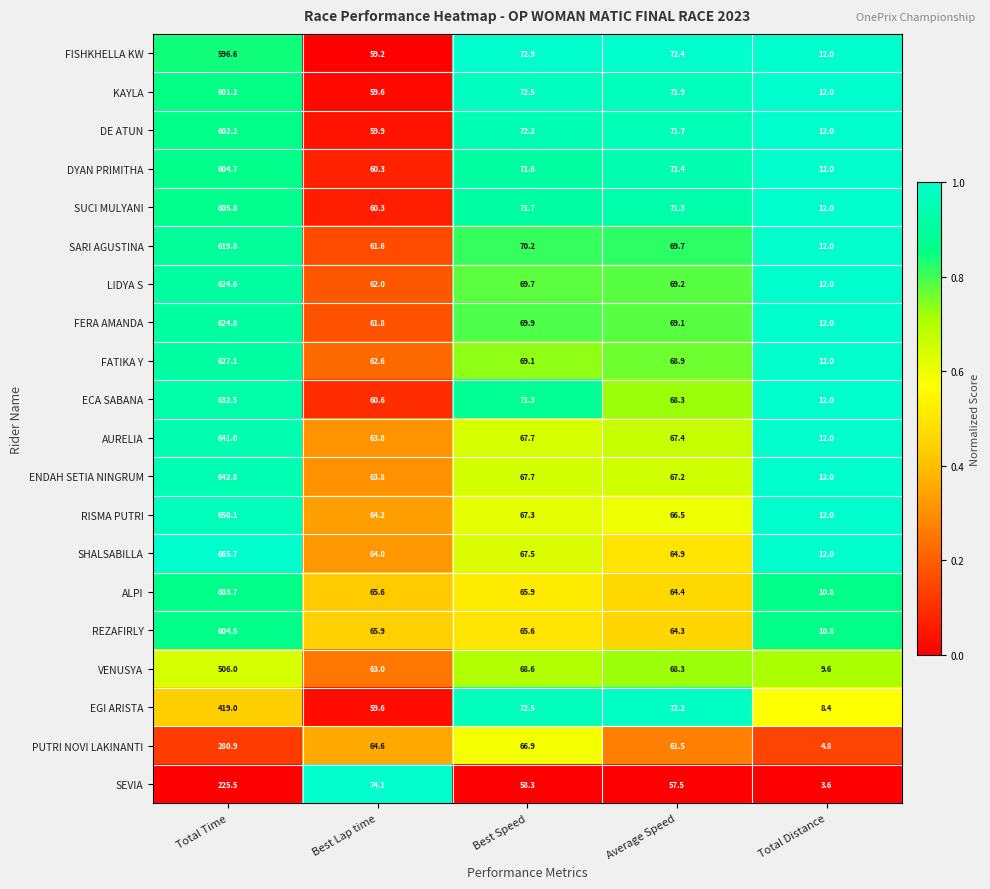

Which series has the largest range (max minus min)?

SHALSABILLA